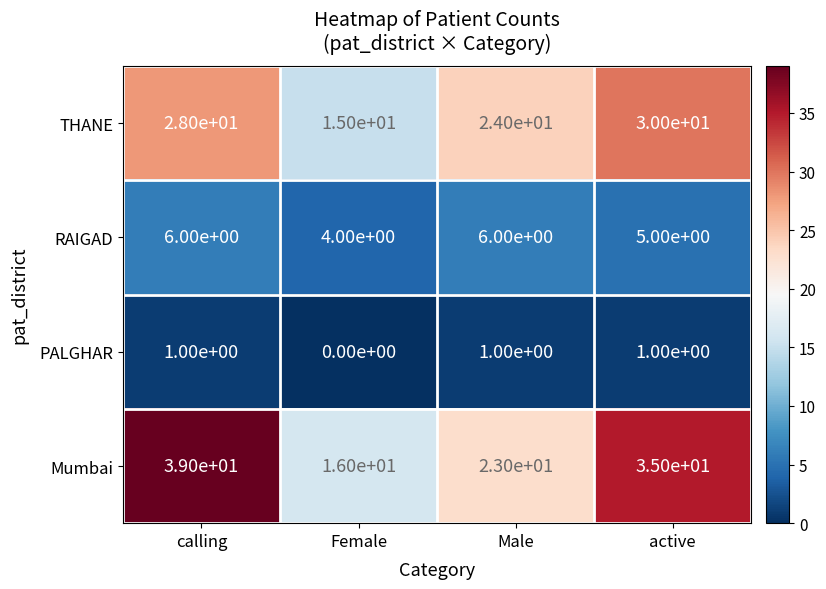

Count the number of data series in this chart.

4